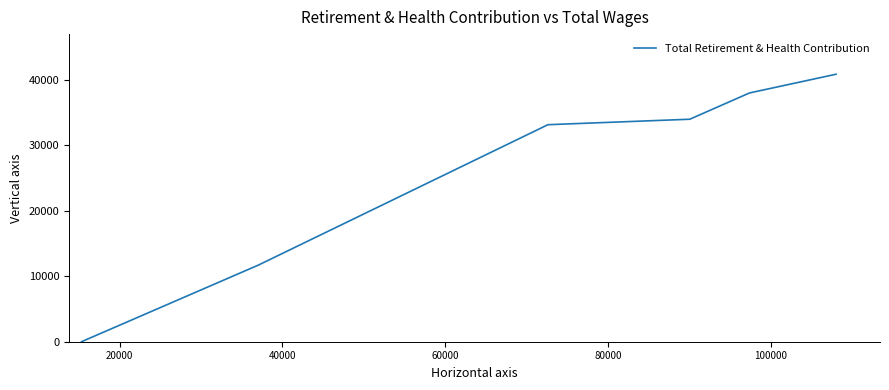

What is the difference between the second highest and second lowest values?

26302